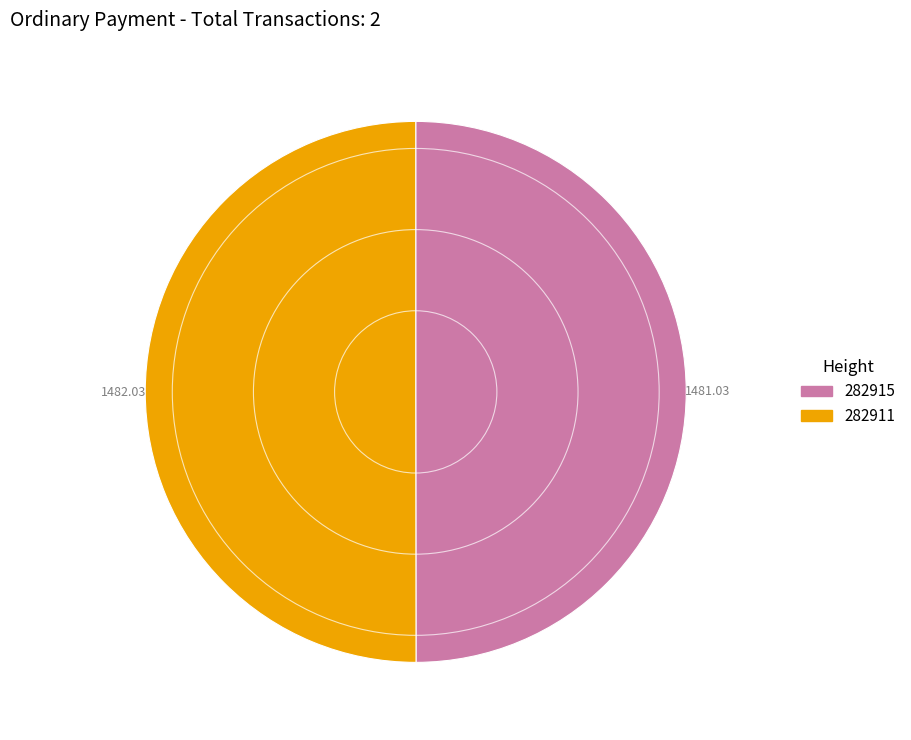

What is the ratio of the value at 282911 to the value at 282915?

1.0